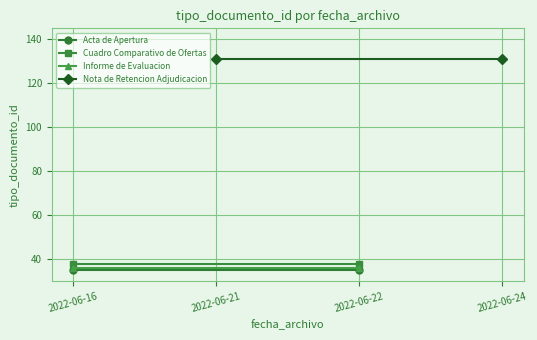

Is it true that Cuadro Comparativo de Ofertas equals 14 at 2022-06-16?

False